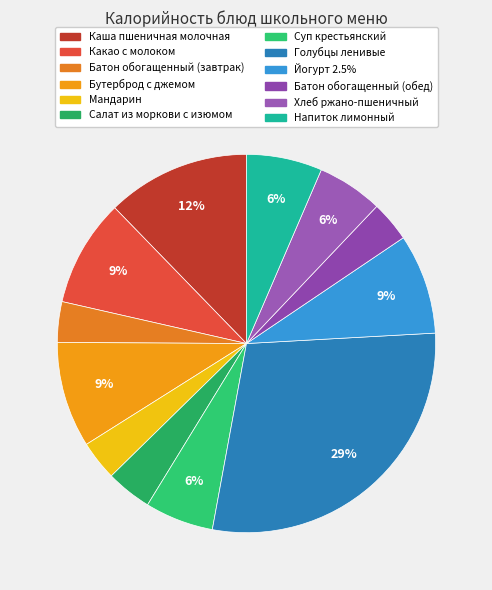

What is the ratio of the value at Батон обогащенный (завтрак) to the value at Голубцы ленивые?

0.1